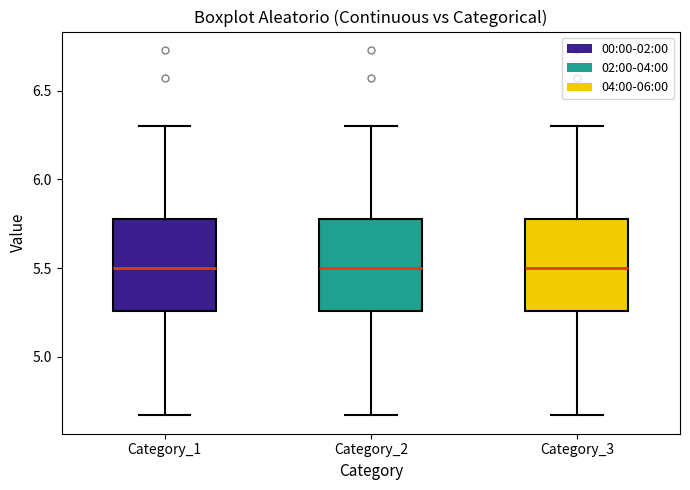

Reading left to right, transcribe this box plot: for each box, give where its median line is, the range the box spans, and where its two whiskers end, as read against the y-axis. The values are not printed on the chart, so give them approximately, as read against the axis.

Category_1: median 5.50, box 5.25 to 5.80, whiskers 4.65 to 6.30
Category_2: median 5.50, box 5.25 to 5.80, whiskers 4.65 to 6.30
Category_3: median 5.50, box 5.25 to 5.80, whiskers 4.65 to 6.30